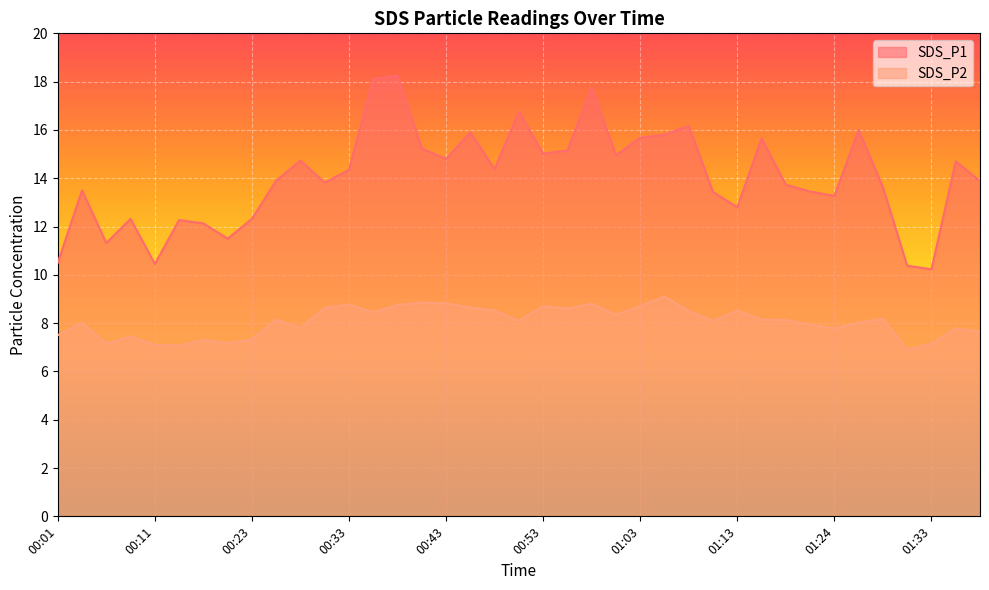

What is the smallest value displayed?

6.9